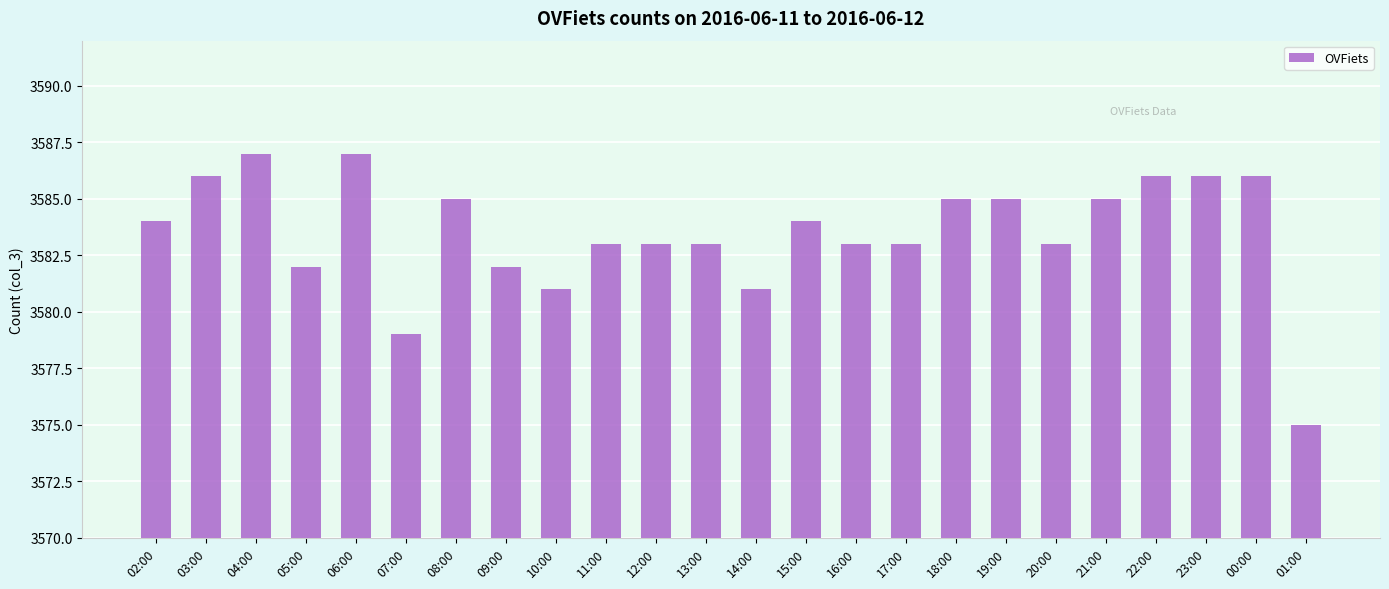

The value at 13:00 is 4892. True or false?

False